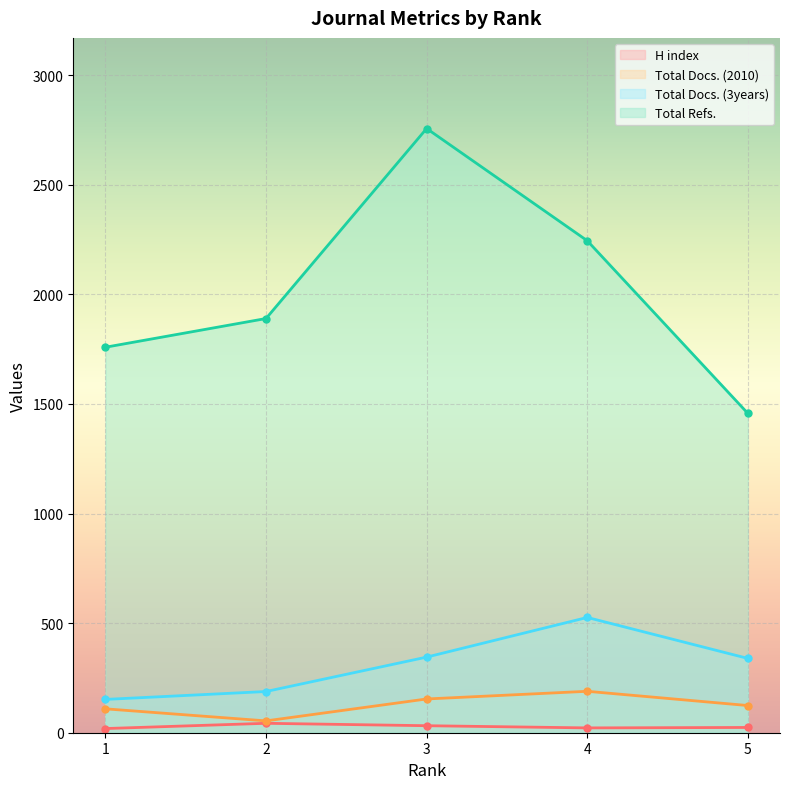

True or false: Total Docs. (3years) and H index cross at least once.

False